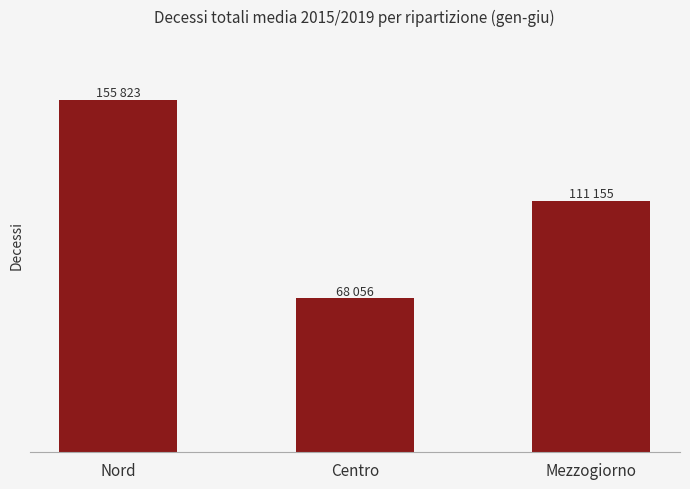

Does the chart contain any negative values?

No